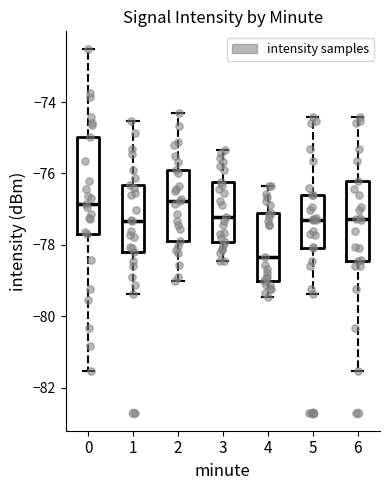

Reading left to right, transcribe this box plot: for each box, give where its median line is, the range the box spans, and where its two whiskers end, as read against the y-axis. The values are not printed on the chart, so give them approximately, as read against the axis.

0: median -76.8, box -77.6 to -75.0, whiskers -81.6 to -72.6
1: median -77.4, box -78.2 to -76.4, whiskers -79.4 to -74.6
2: median -76.8, box -77.8 to -75.8, whiskers -79.0 to -74.4
3: median -77.2, box -78.0 to -76.2, whiskers -78.4 to -75.4
4: median -78.4, box -79.0 to -77.2, whiskers -79.4 to -76.4
5: median -77.2, box -78.0 to -76.6, whiskers -79.4 to -74.4
6: median -77.2, box -78.4 to -76.2, whiskers -81.6 to -74.4